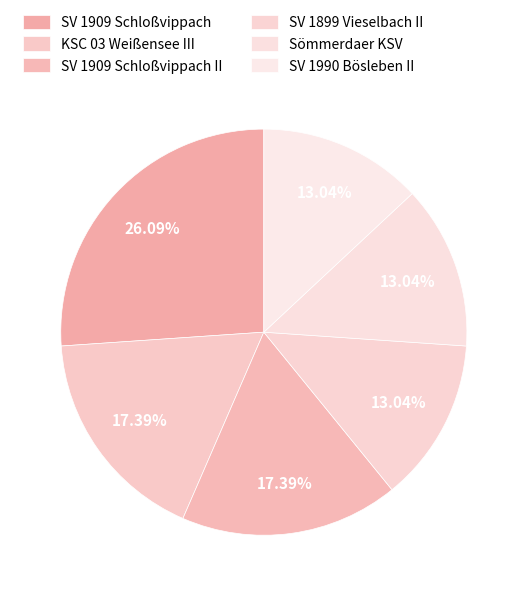

How many segments does this pie chart have?

6